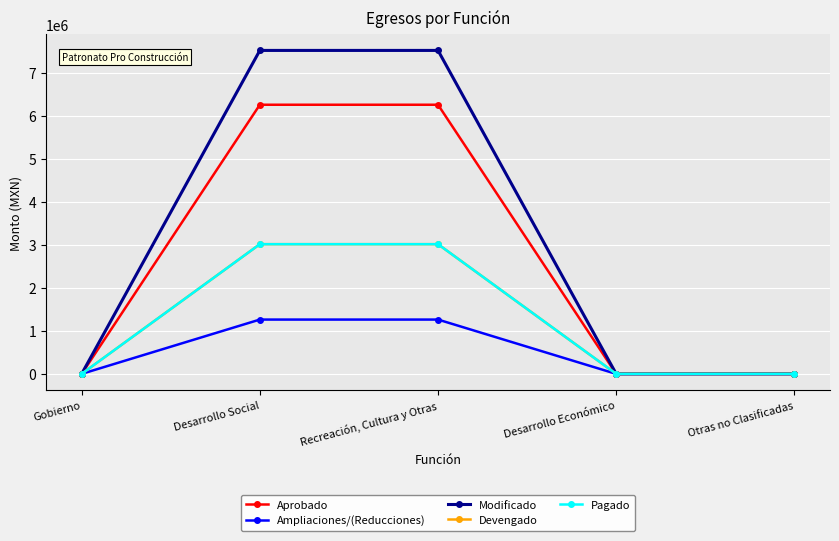

The value of Pagado at Recreación, Cultura y Otras is 3018103.5. True or false?

True